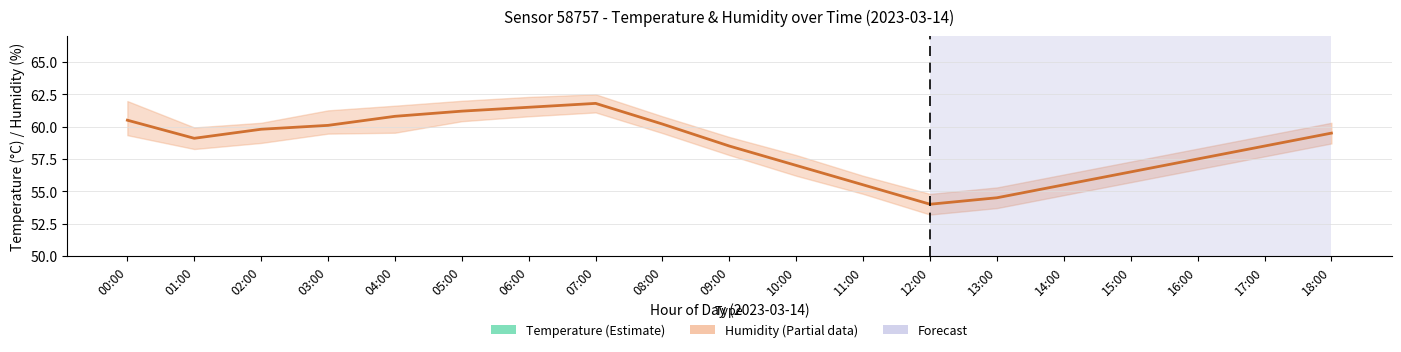

What is the greatest value displayed?

61.8